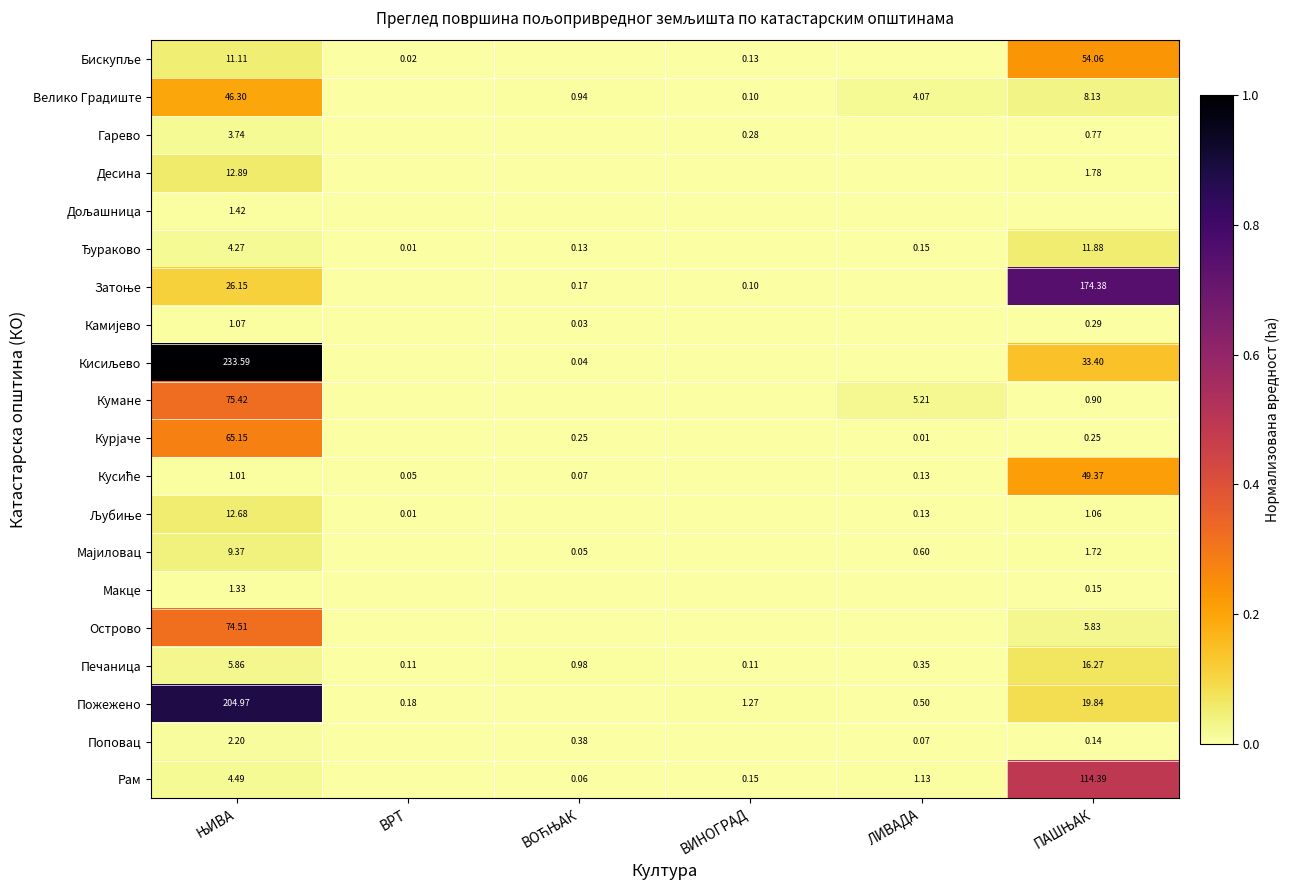

Which category has the lowest value in the Камијево series?

ВРТ